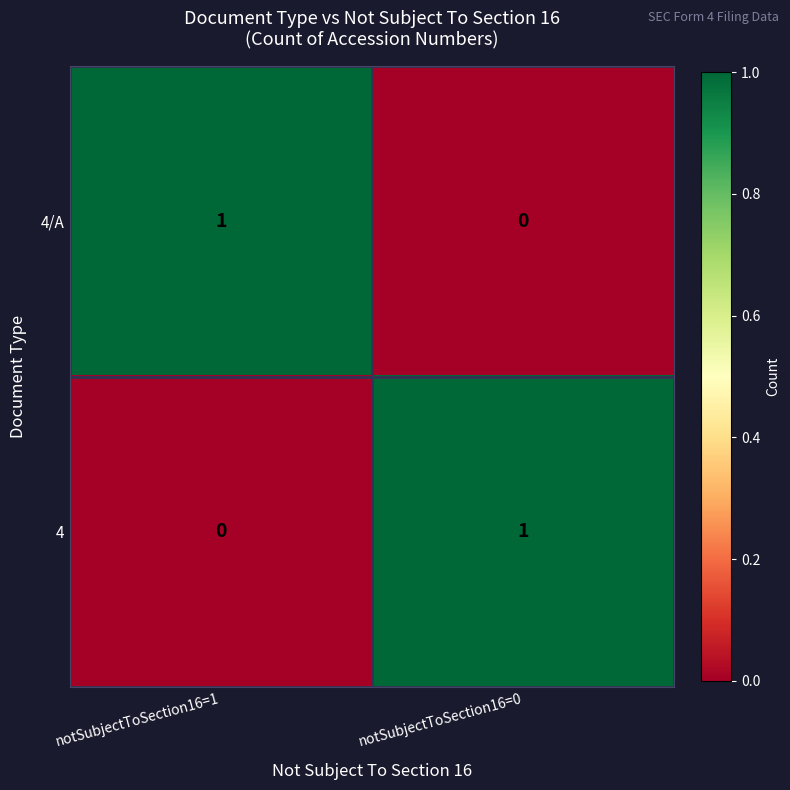

List the labels in order of 4/A value, smallest first.

notSubjectToSection16=0, notSubjectToSection16=1